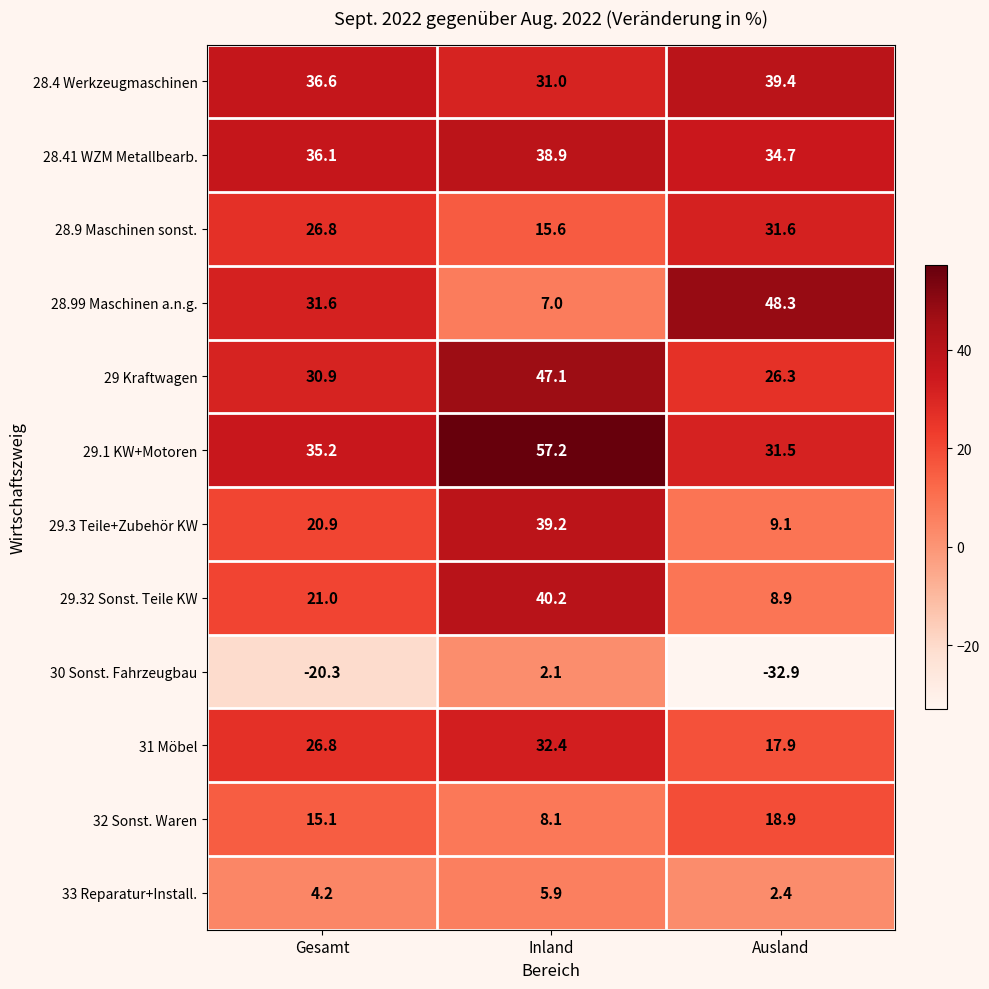

What is the greatest value displayed?

57.2